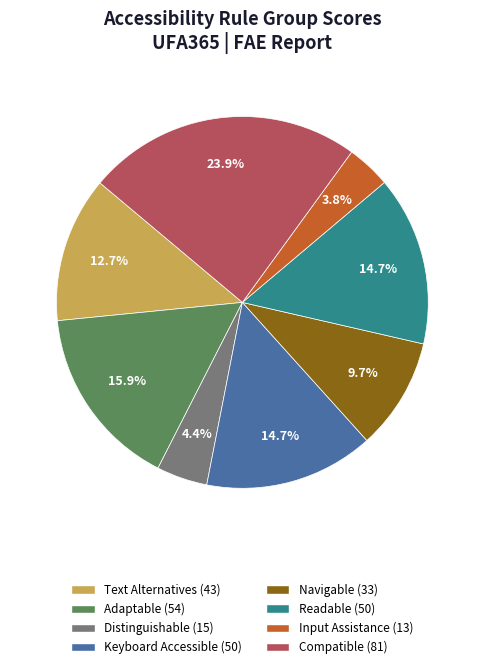

Count the number of slices in the pie.

8